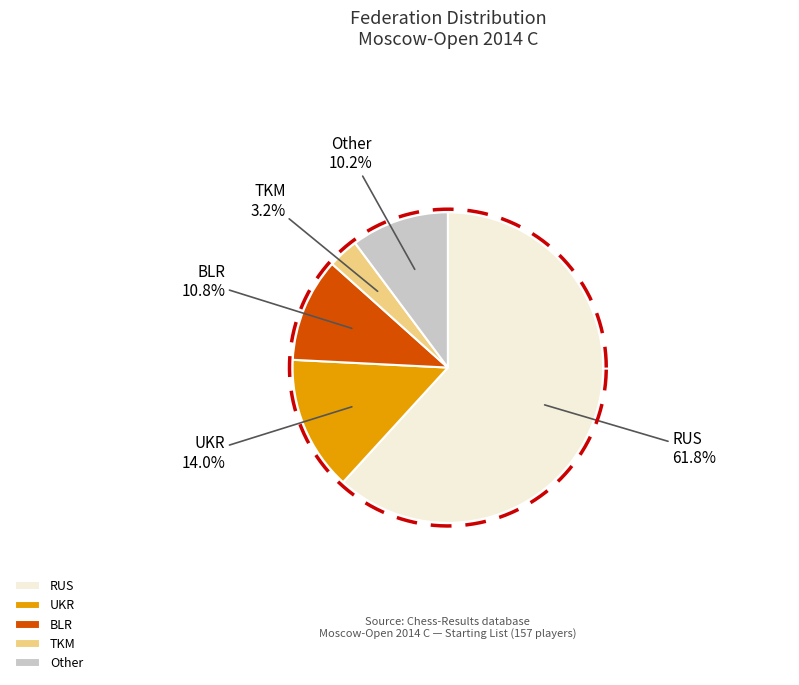

What is the total percentage of Other and TKM?

13.4%